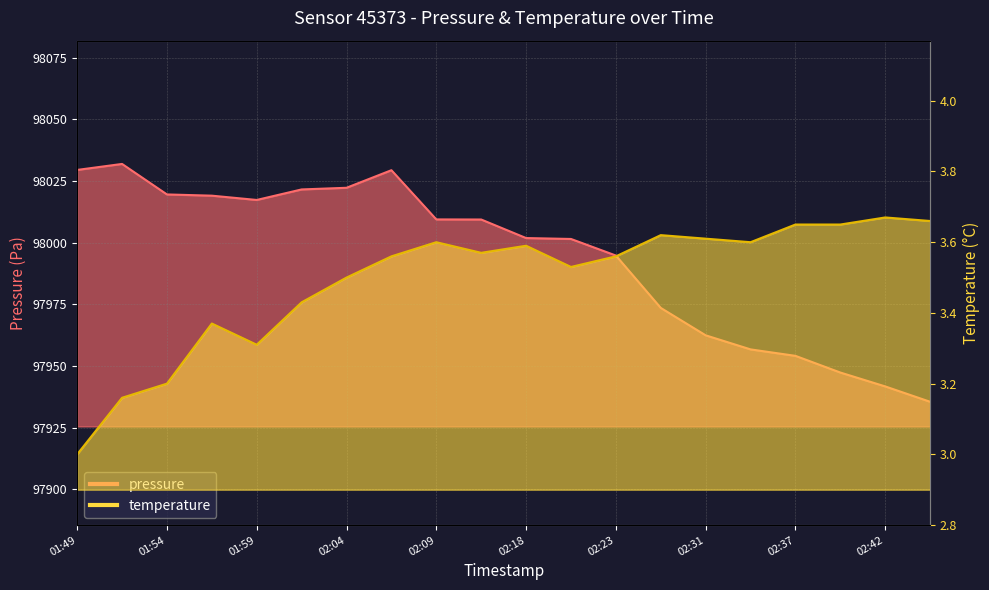

Where is the first local maximum for pressure?

01:51